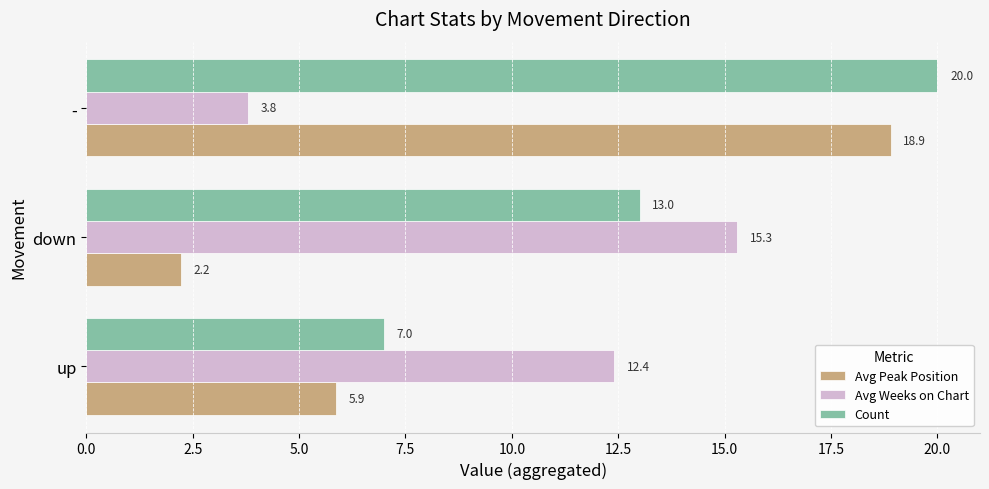

List the labels in order of Avg Weeks on Chart value, largest first.

down, up, -